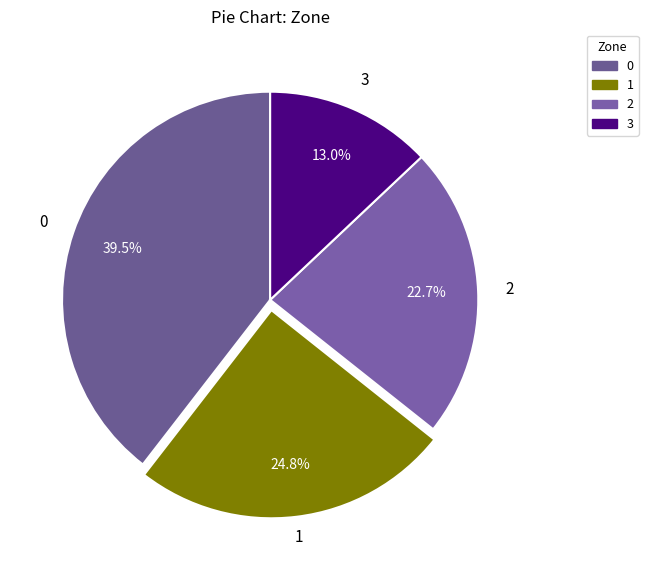

How many slices are in this pie chart?

4